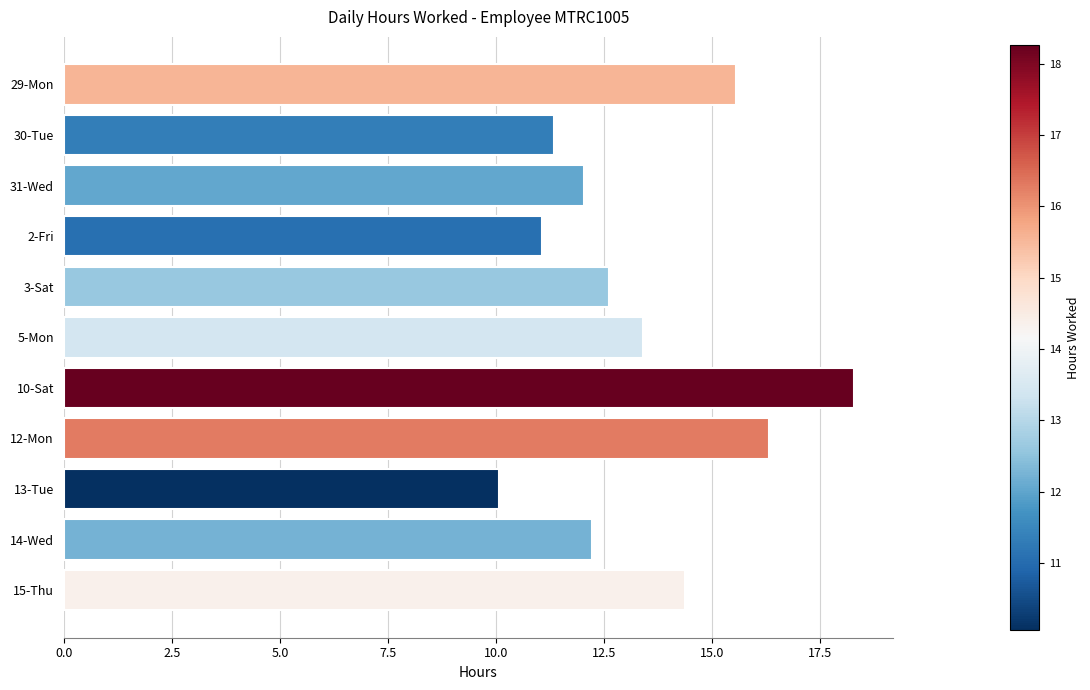

True or false: the data shows 16.4 at 2-Fri.

False